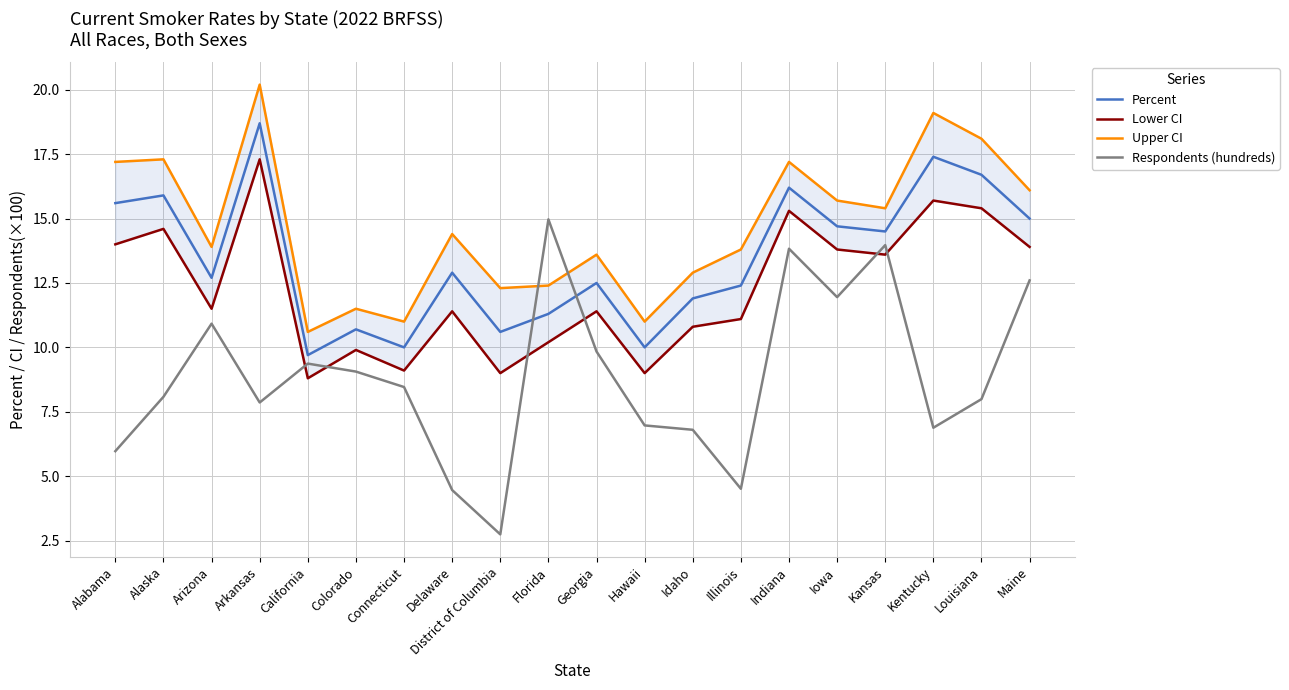

True or false: Percent and Upper CI intersect in this chart.

False